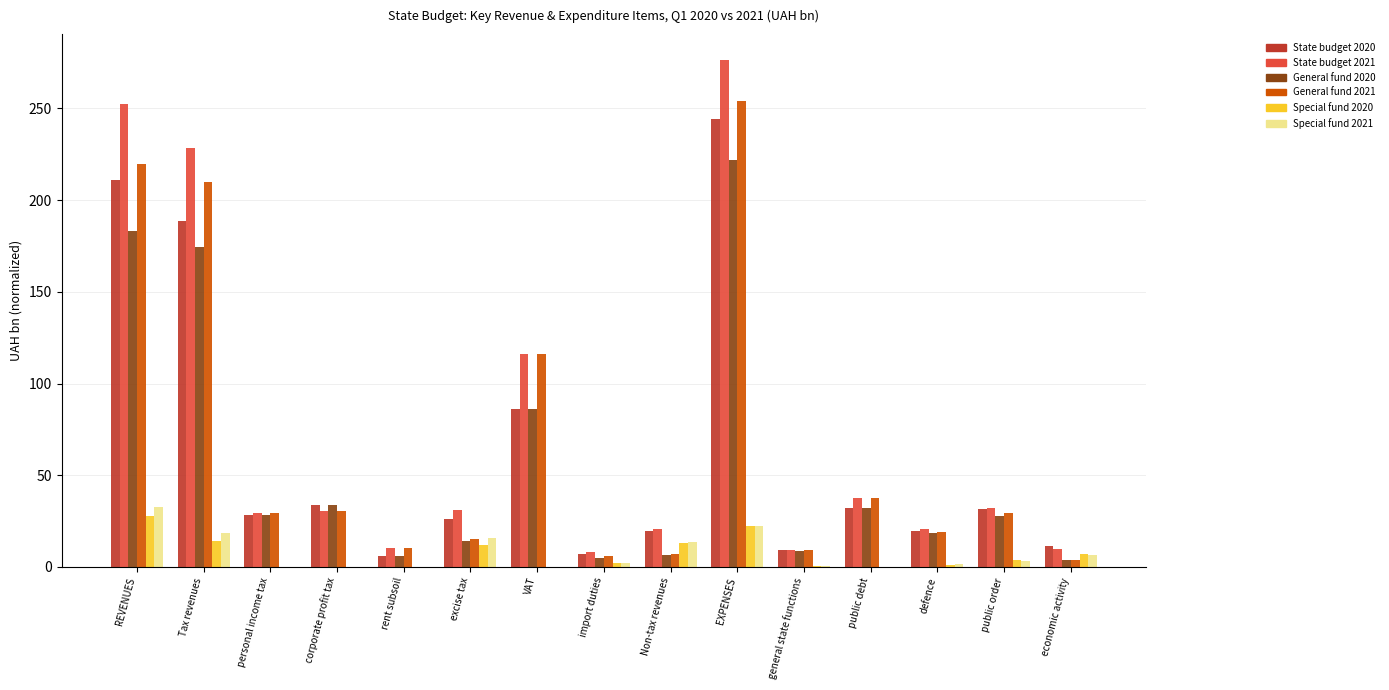

Which label corresponds to the largest value in the chart?

EXPENSES